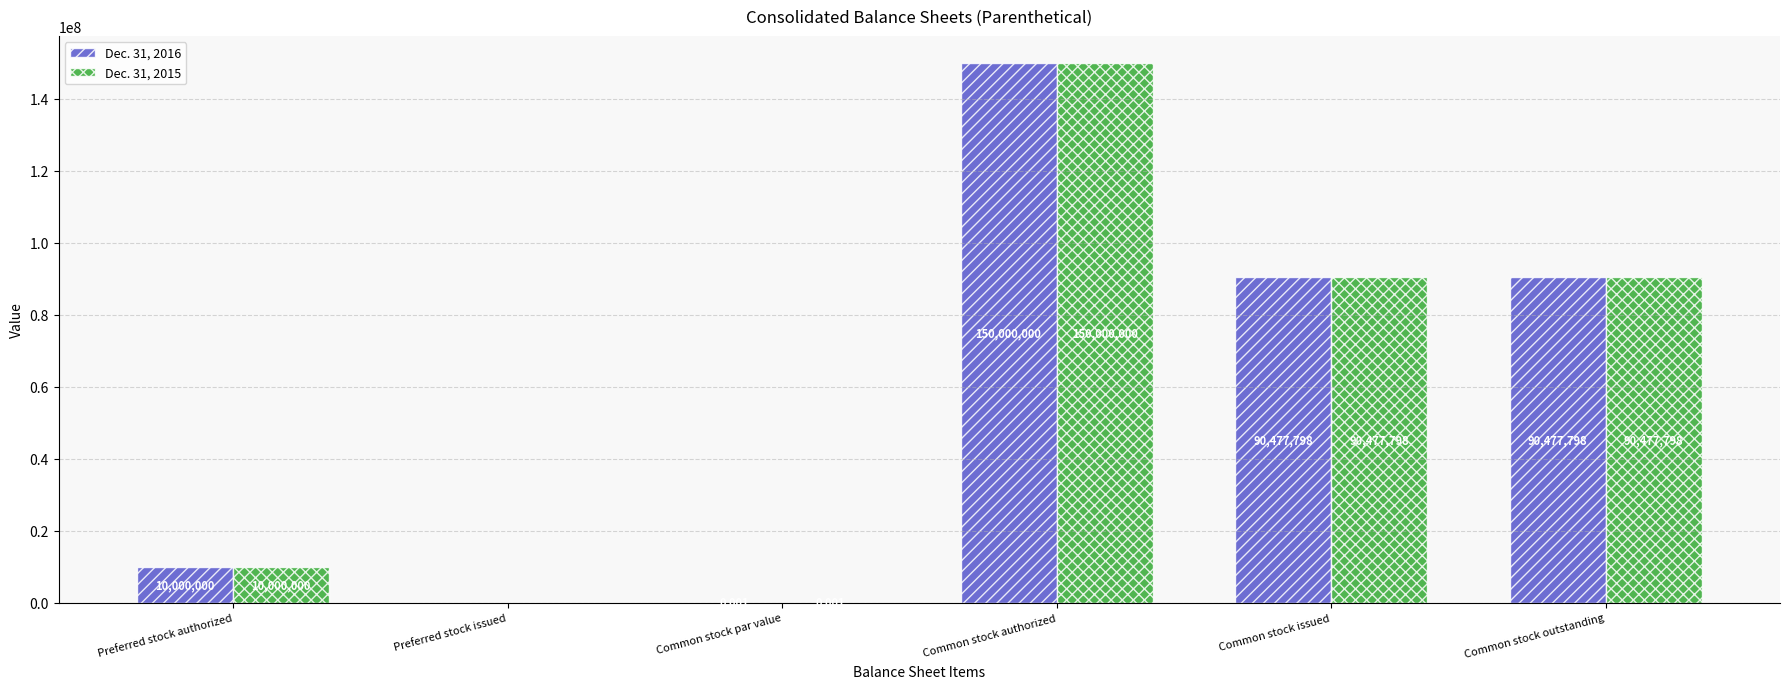

At which label does Dec. 31, 2016 first exceed 90477798?

Common stock authorized